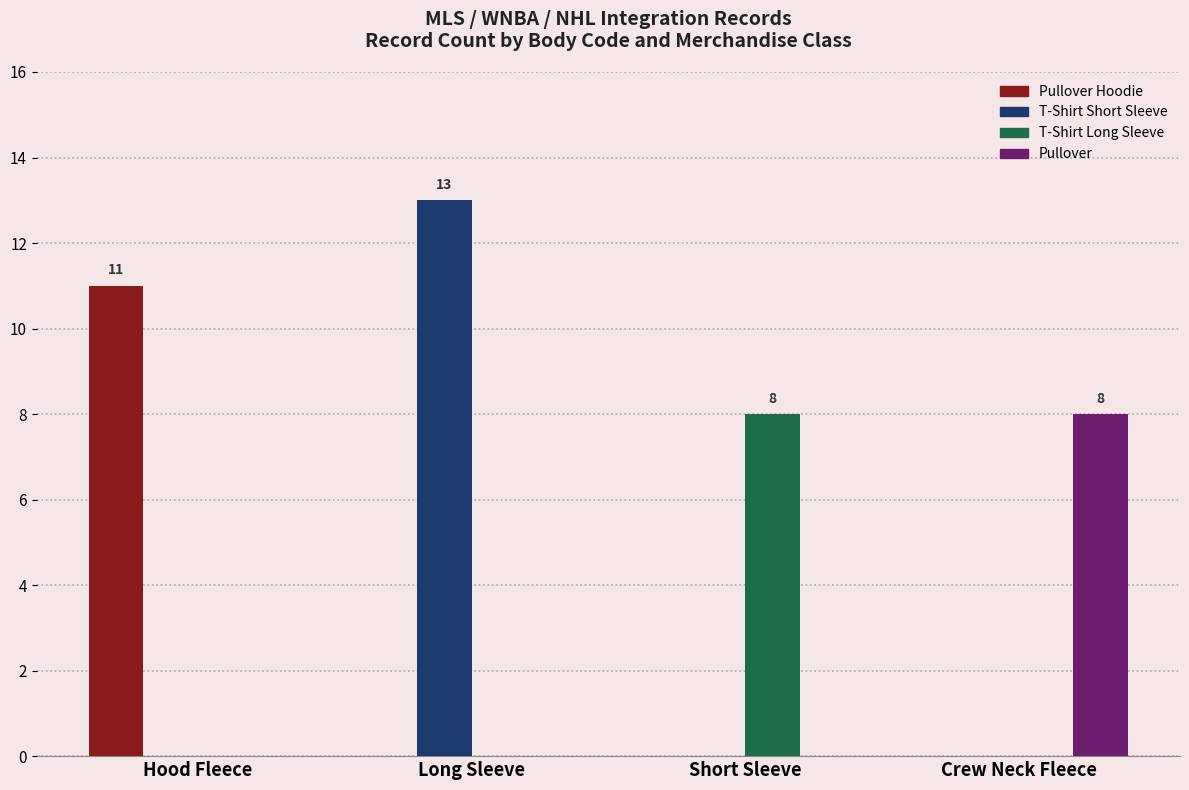

Reading left to right, transcribe all the data shown in this chart.

Pullover Hoodie: 11	0	0	0
T-Shirt Short Sleeve: 0	13	0	0
T-Shirt Long Sleeve: 0	0	8	0
Pullover: 0	0	0	8